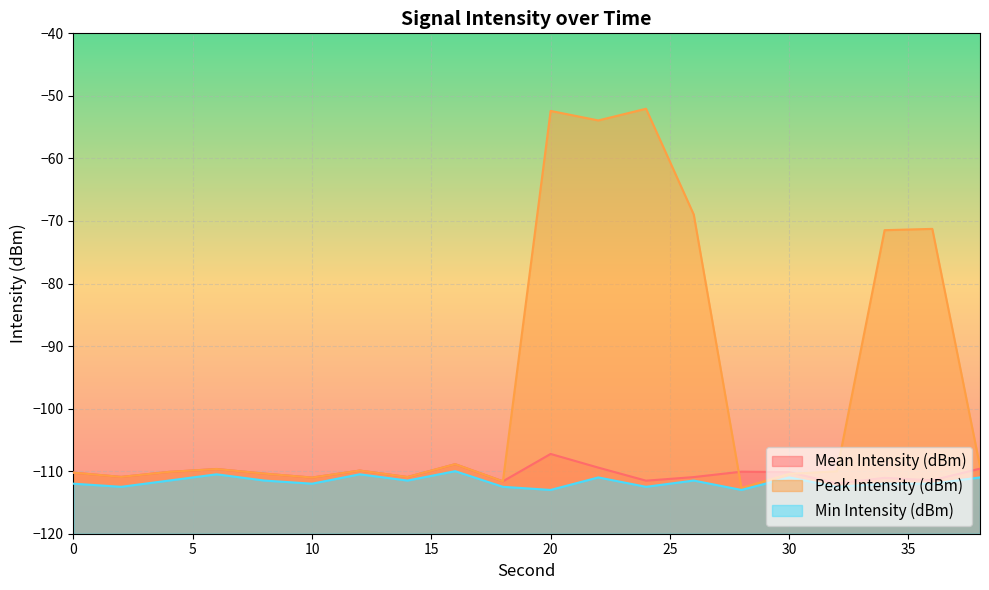

What is the difference between the second highest and second lowest values in the Min Intensity (dBm) series?

2.5